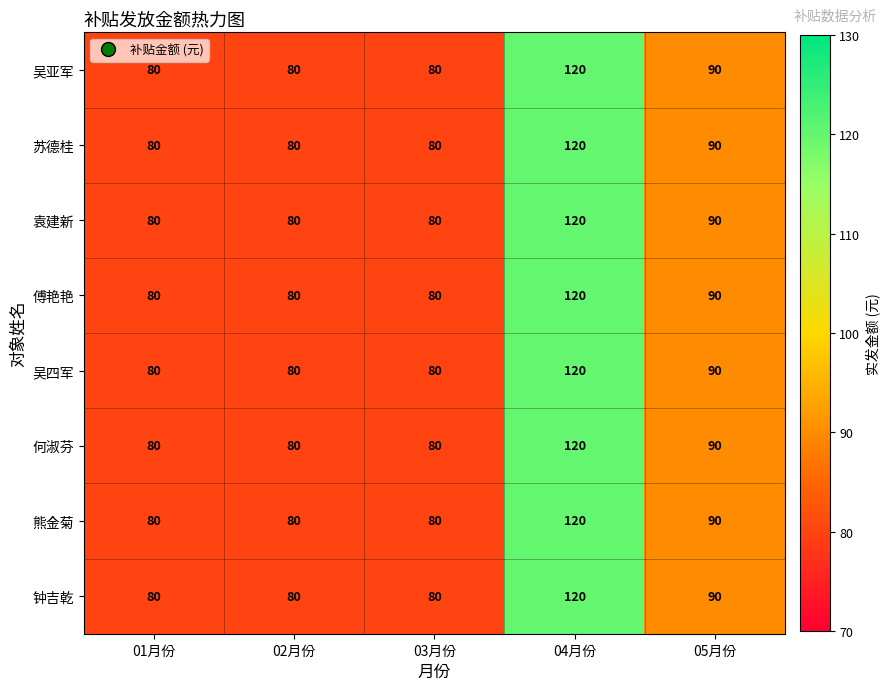

How many categories are shown in the chart?

5